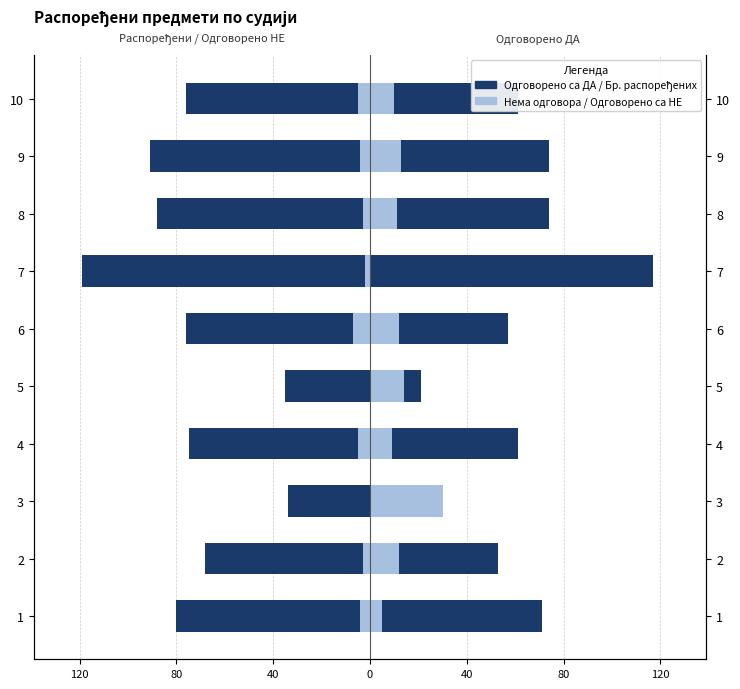

What is the sum of the Одговорено са НЕ values at 6 and 2?

-10